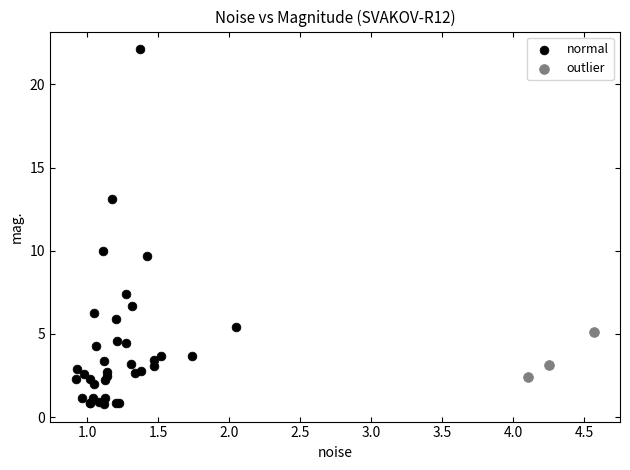

Which series has the widest spread of Y values?

normal